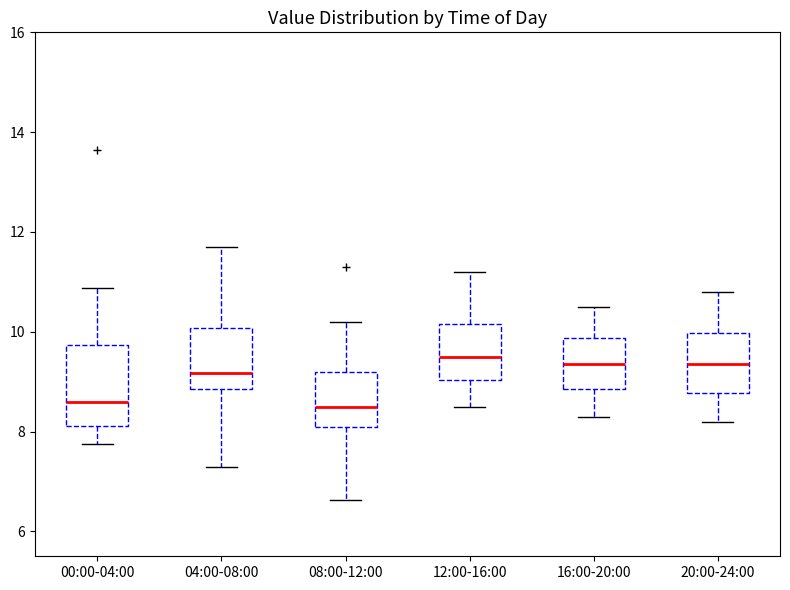

Which box is the tallest, from its lower edge to its upper edge?

00:00-04:00